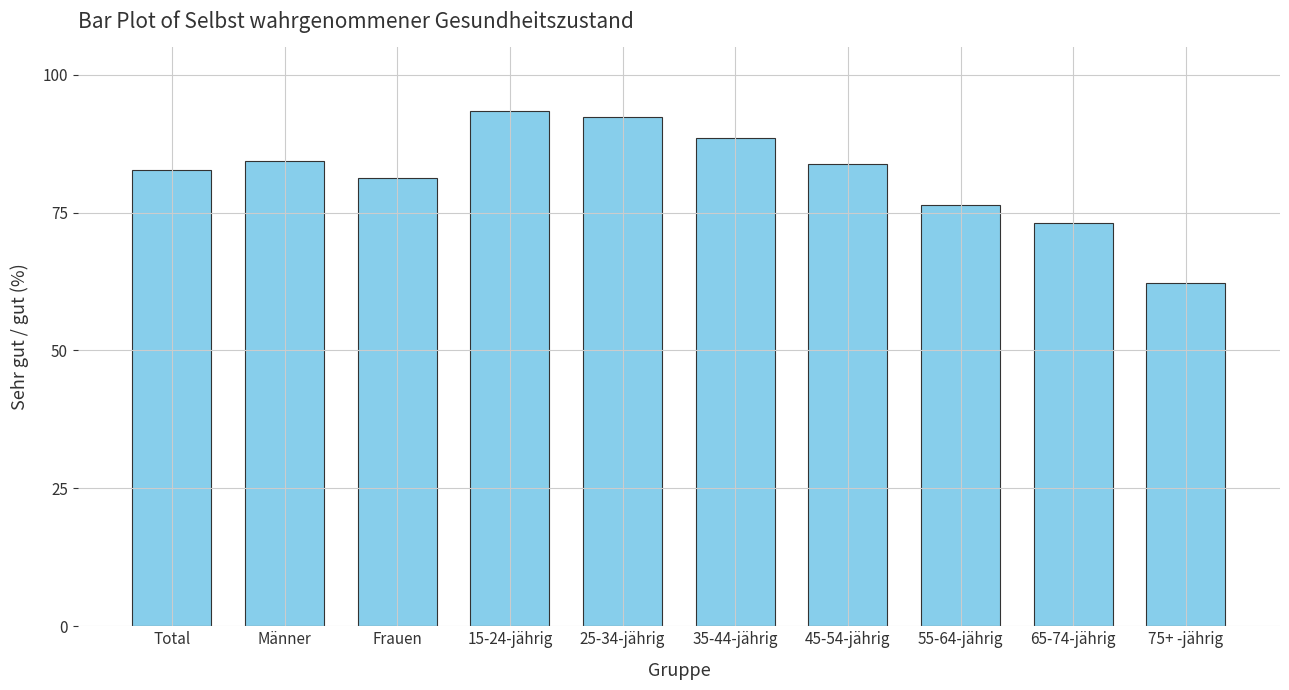

Are the bars horizontal?

No